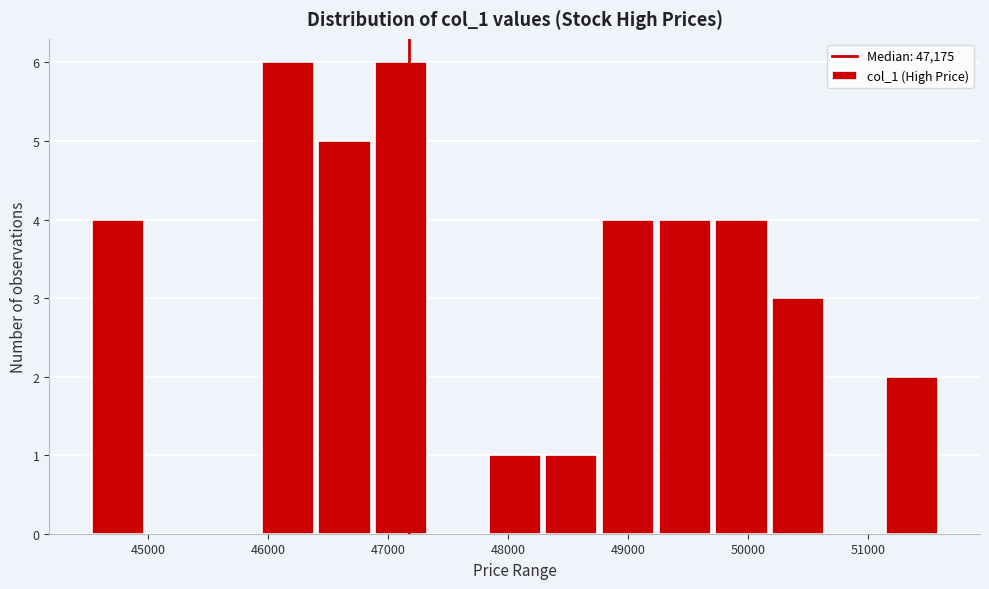

Reading left to right, list every bar in this chart as the range it spans on the x-axis followed by its height. Neither the bar edges nor the heights are printed on the chart, so give them approximately, as read against the axes.

44500 to 45000: 4
45000 to 45500: 0
45500 to 45900: 0
45900 to 46400: 6
46400 to 46900: 5
46900 to 47300: 6
47300 to 47800: 0
47800 to 48300: 1
48300 to 48800: 1
48800 to 49200: 4
49200 to 49700: 4
49700 to 50200: 4
50200 to 50700: 3
50700 to 51100: 0
51100 to 51600: 2